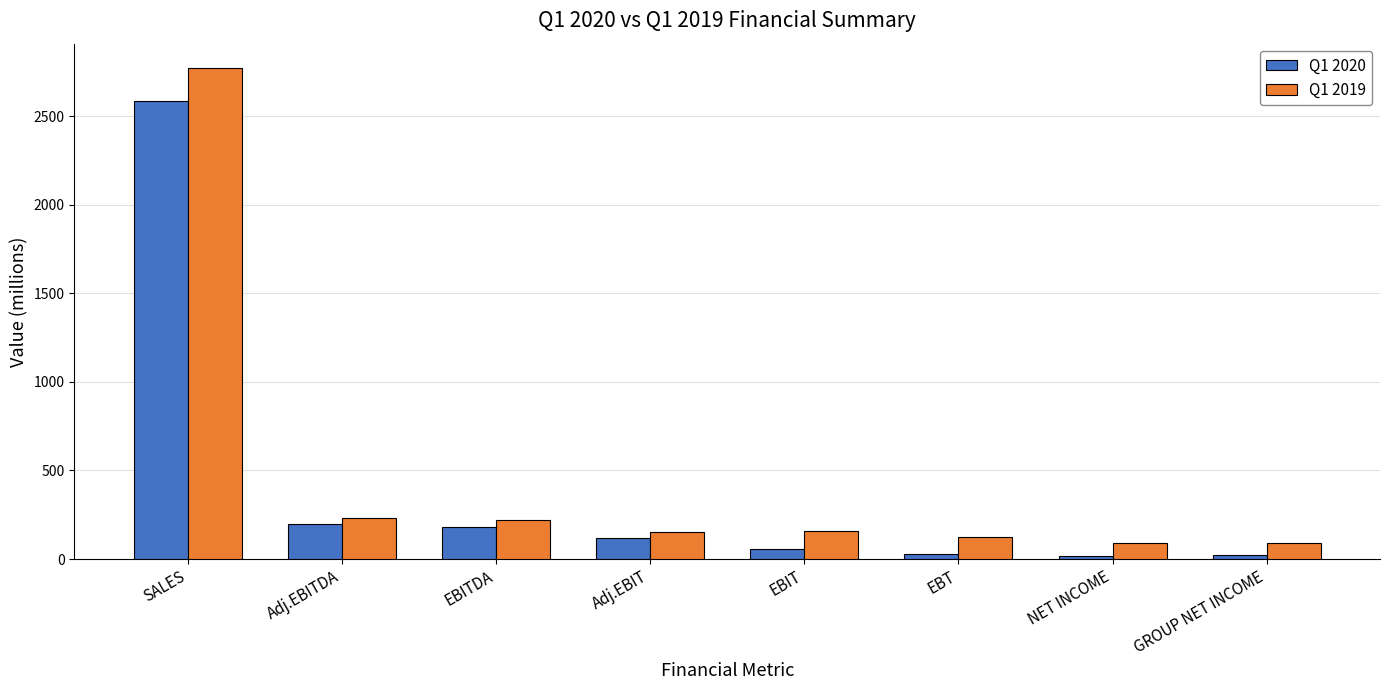

What is the lowest value of the Q1 2020 series?

20